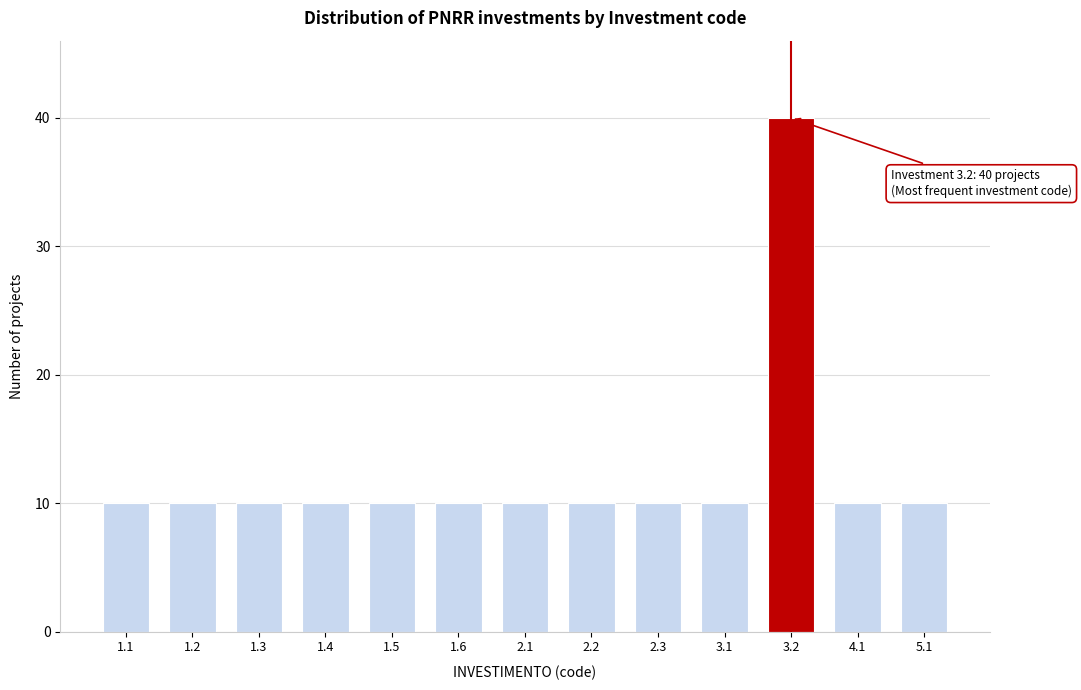

Reading left to right, what are all the values shown in this chart?

10	10	10	10	10	10	10	10	10	10	40	10	10